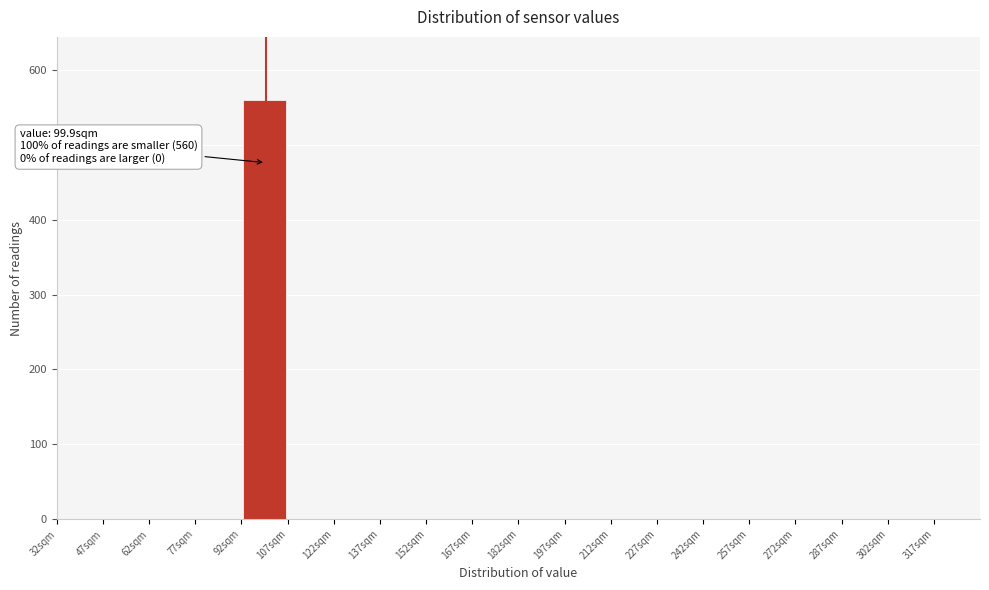

Over which range of the x-axis is the bar tallest?

92 to 107